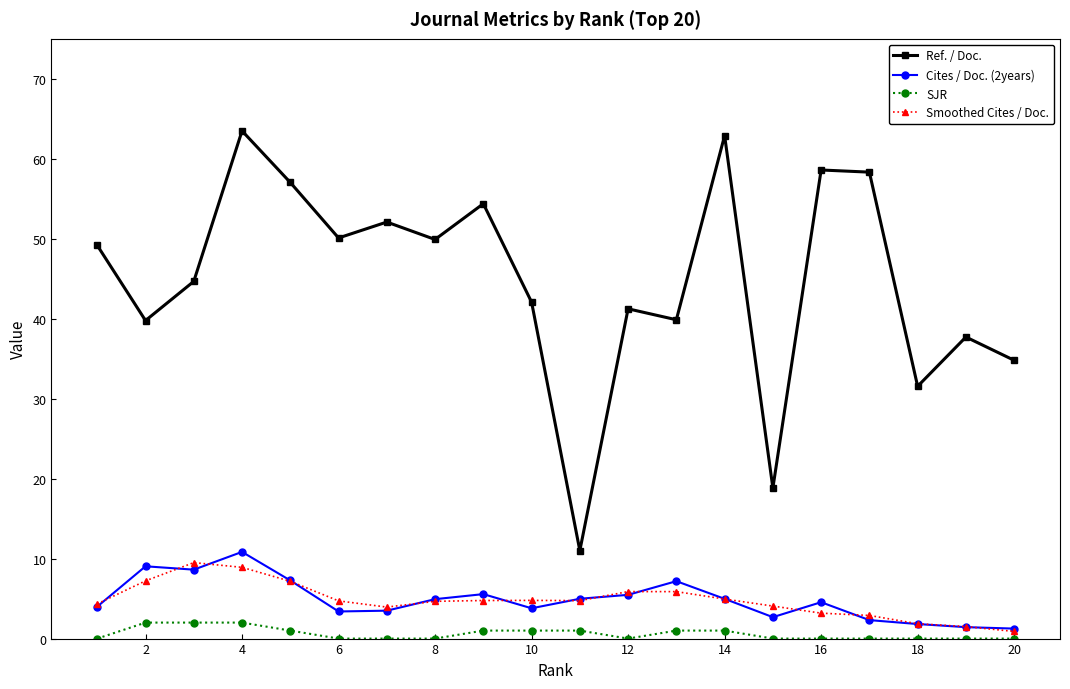

Which series has the largest total across all categories?

Ref. / Doc.